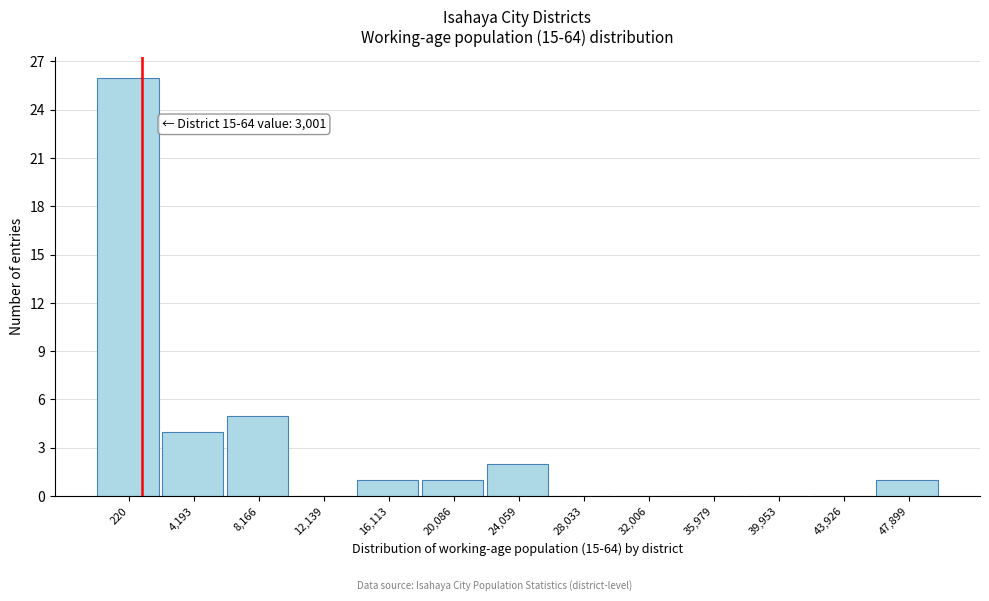

Reading right to left, what are all the values shown in this chart?

47,899=1	43,926=0	39,953=0	35,979=0	32,006=0	28,033=0	24,059=2	20,086=1	16,113=1	12,139=0	8,166=5	4,193=4	220=26